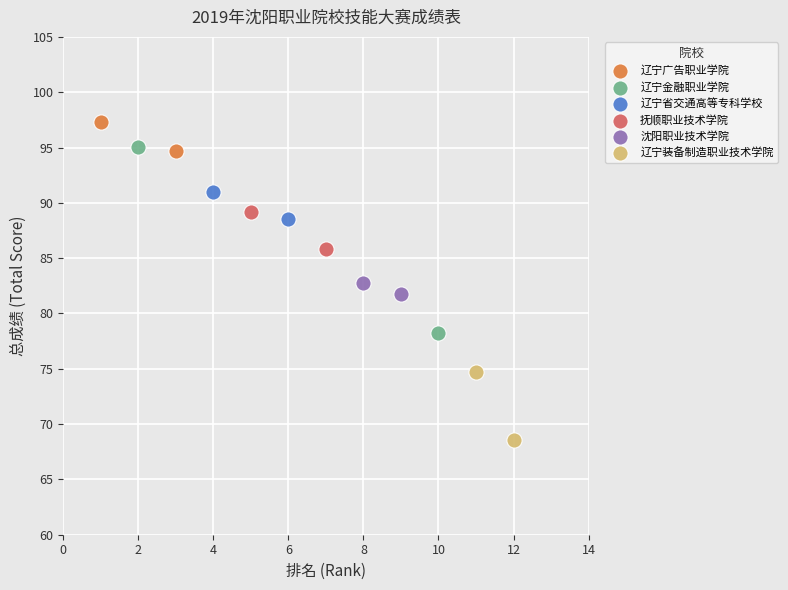

Which series contains the highest Y value?

辽宁广告职业学院